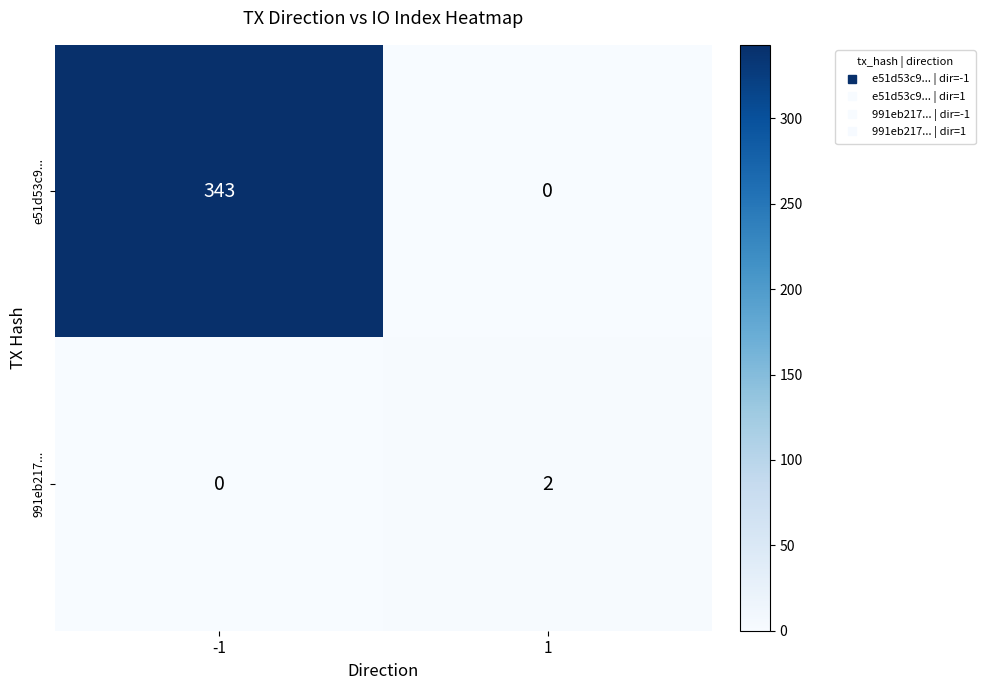

At which category does the chart reach its peak across all series?

-1